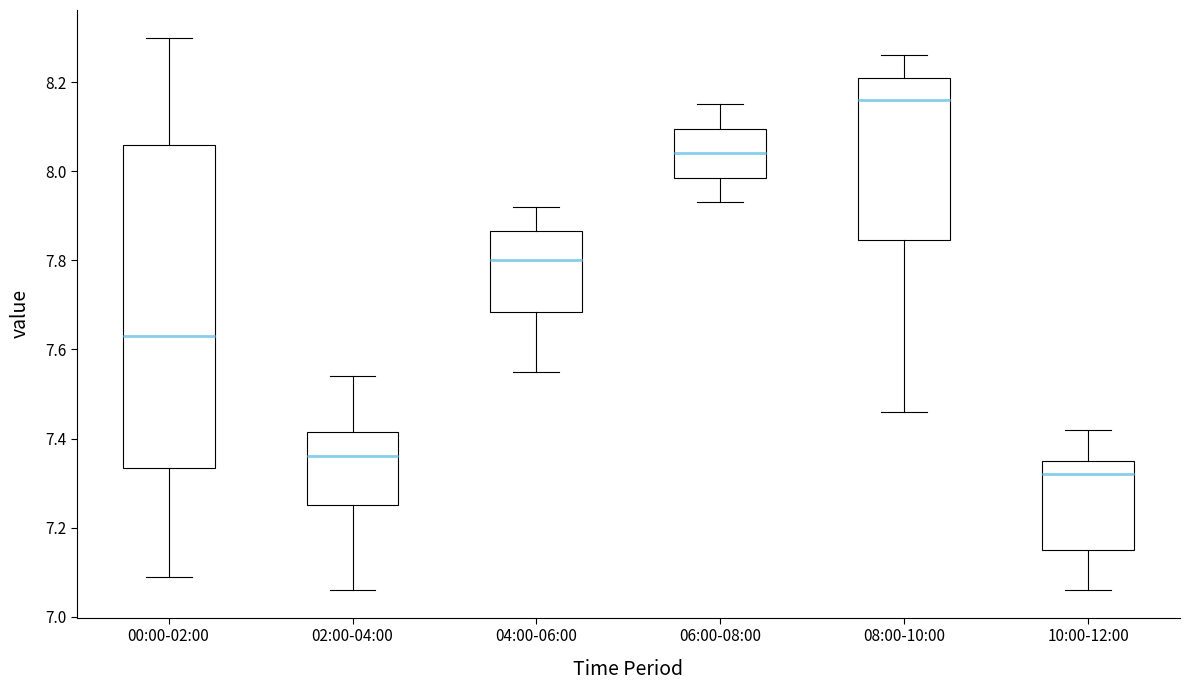

Which box's median line is the highest?

08:00-10:00